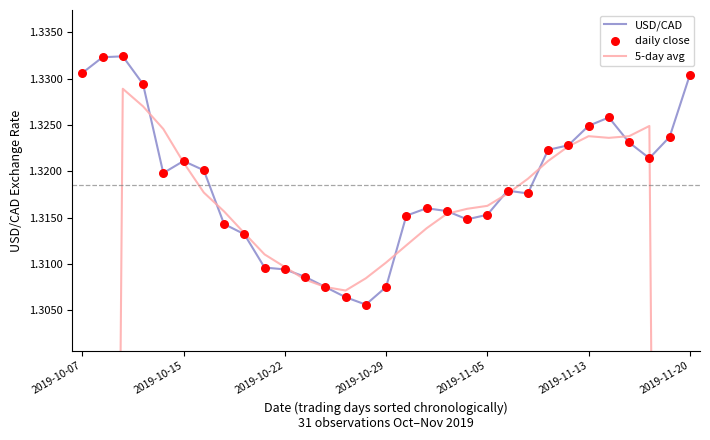

Which series has the largest Y range (max minus min)?

5-day avg